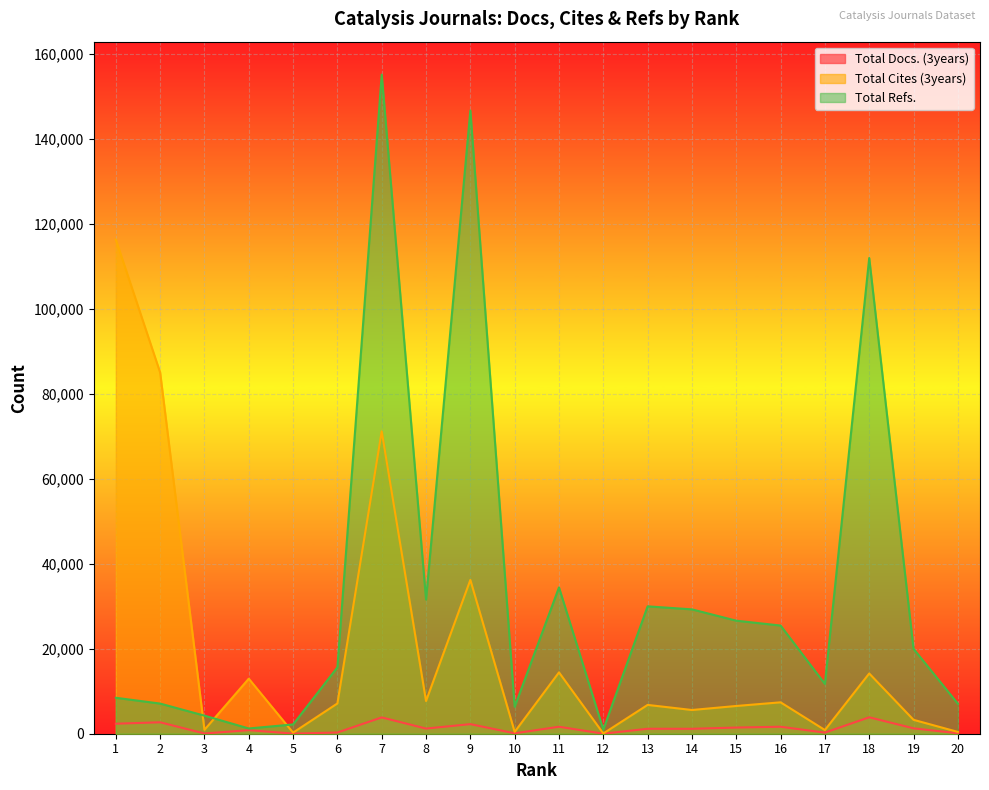

In Total Cites (3years), how many points are higher than both neighbors (excluding endpoints)?

7